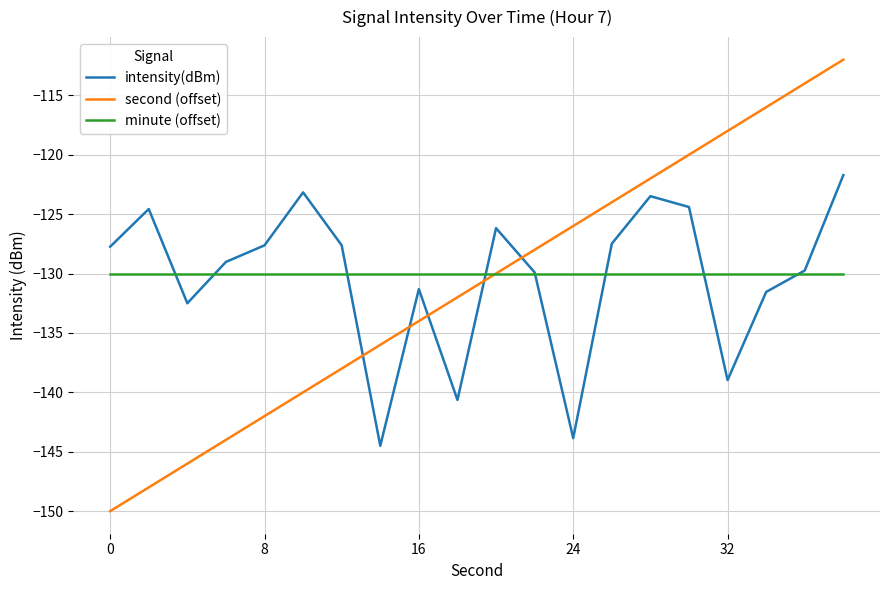

After their last crossing, which series has the higher values: second (offset) or intensity(dBm)?

second (offset)